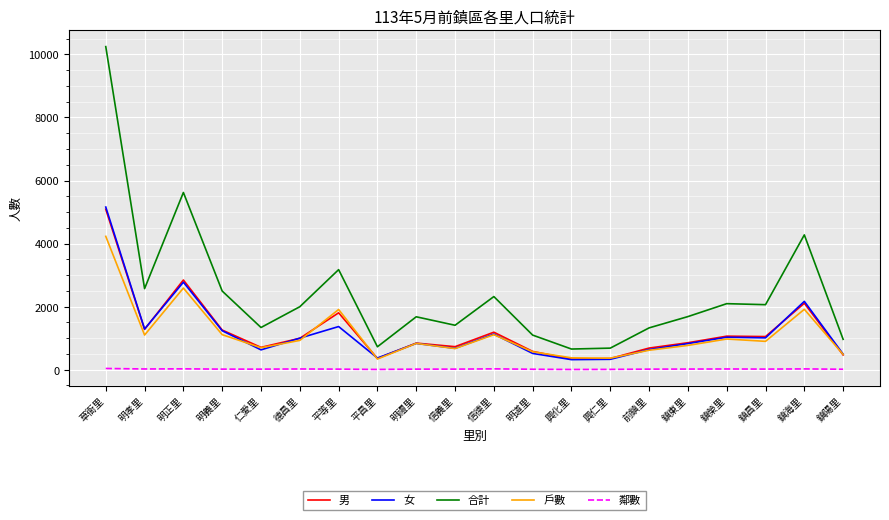

What is the highest value of the 合計 series?

10247